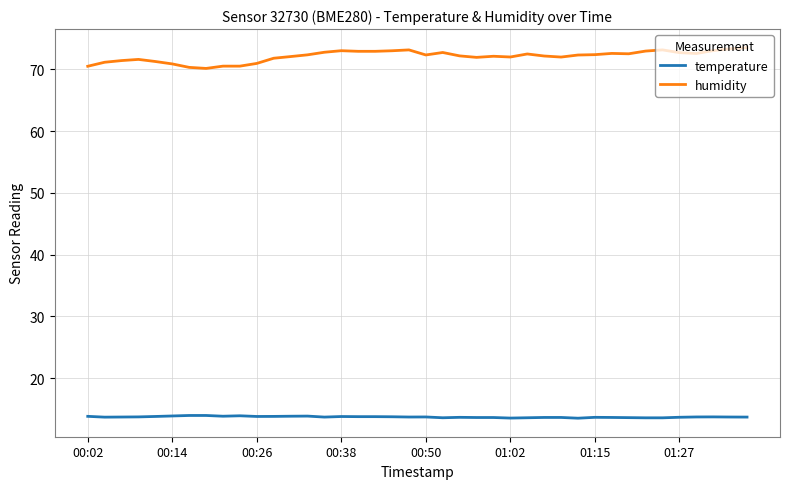

At how many categories does at least one series exceed 34?

40